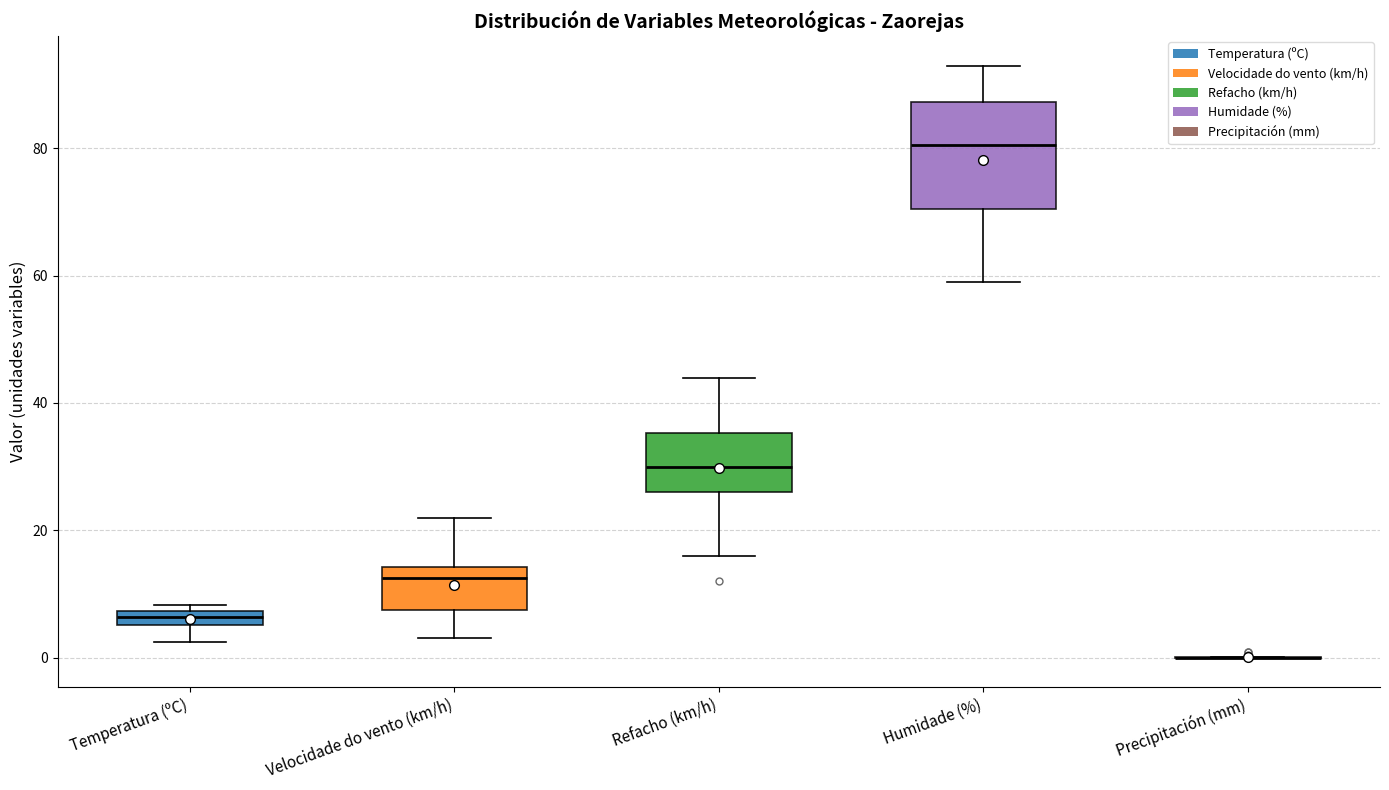

Comparing the boxes themselves (not the whiskers), which one is the tallest?

Humidade (%)